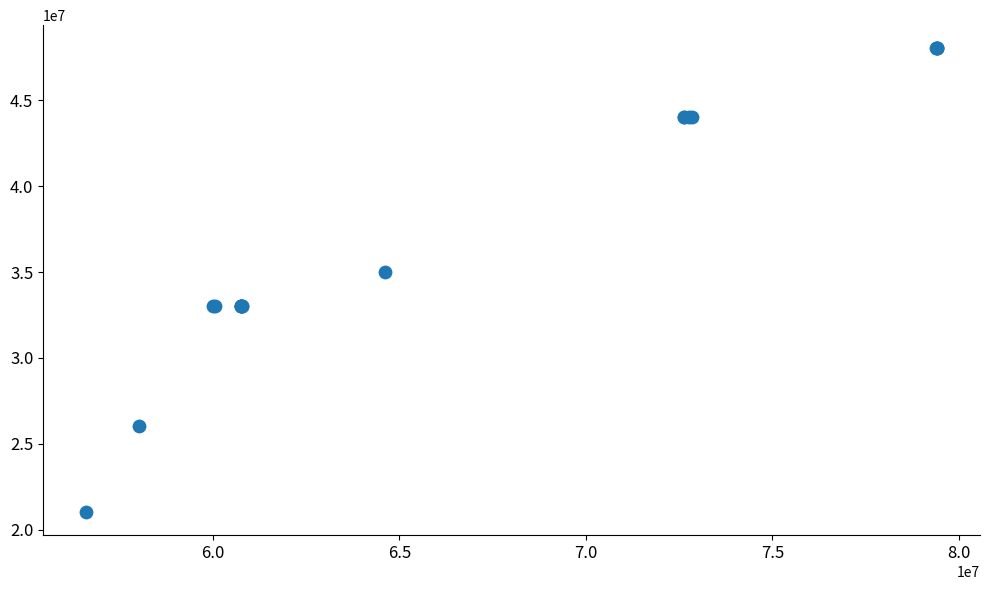

What Y value in the scatter plot is closest to 34527416?

35000364